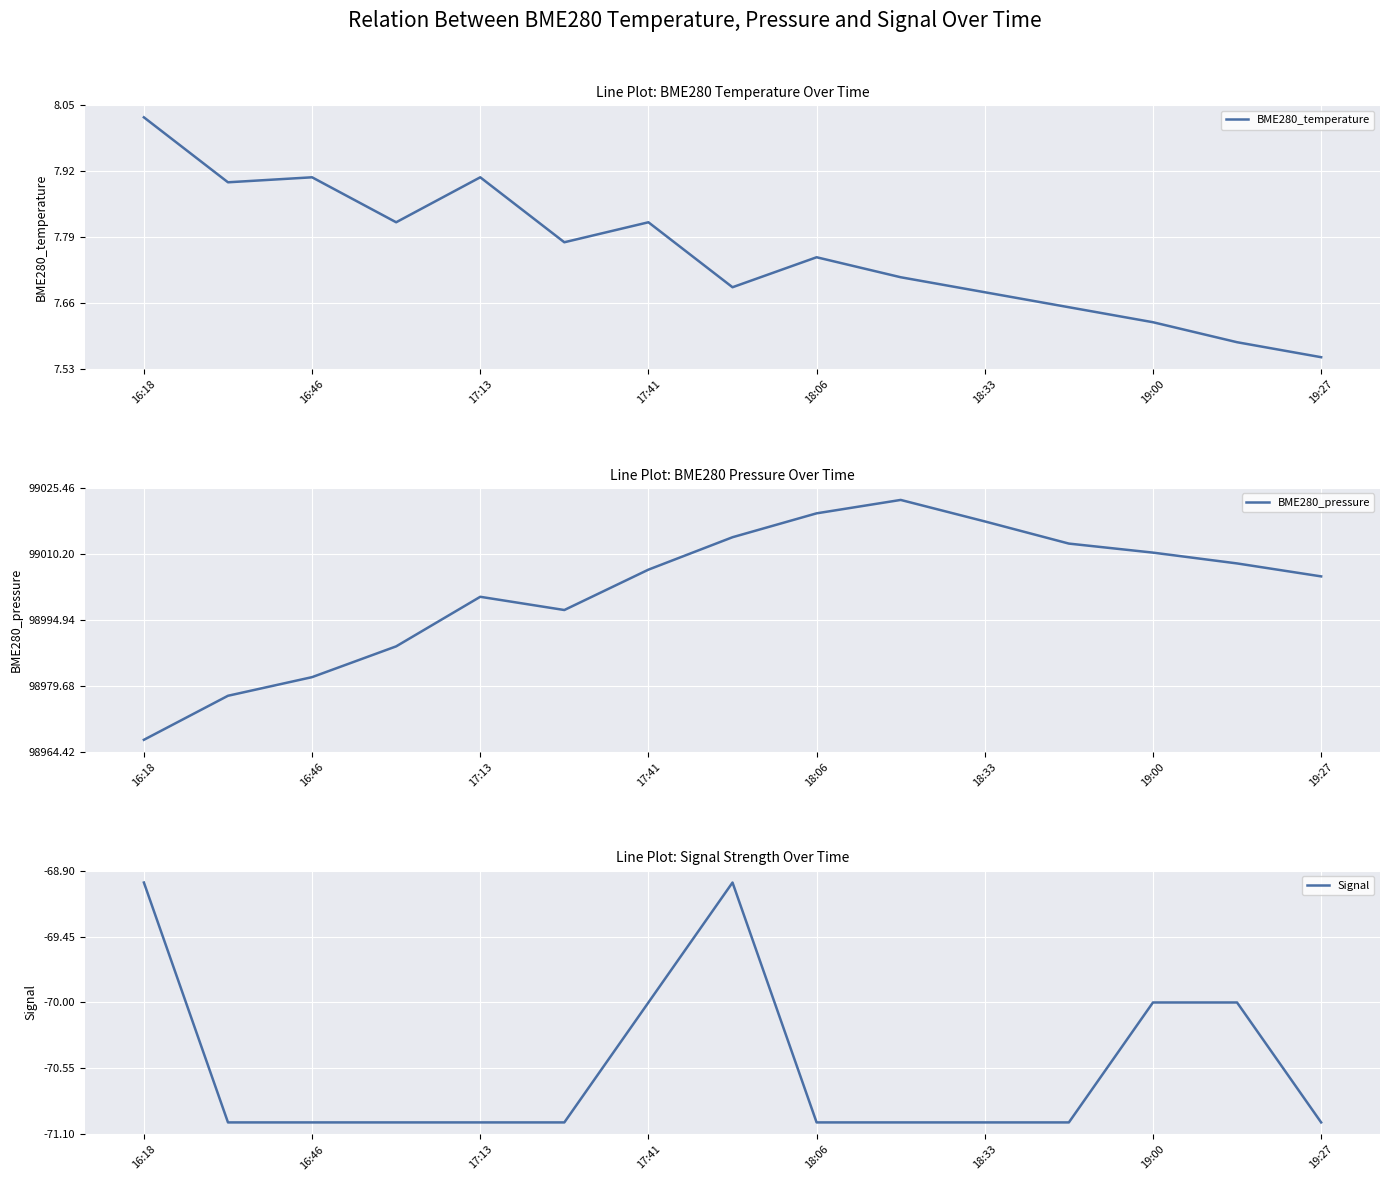

What is the sum of the BME280_pressure values at 19:00 and 16:18?

197977.7